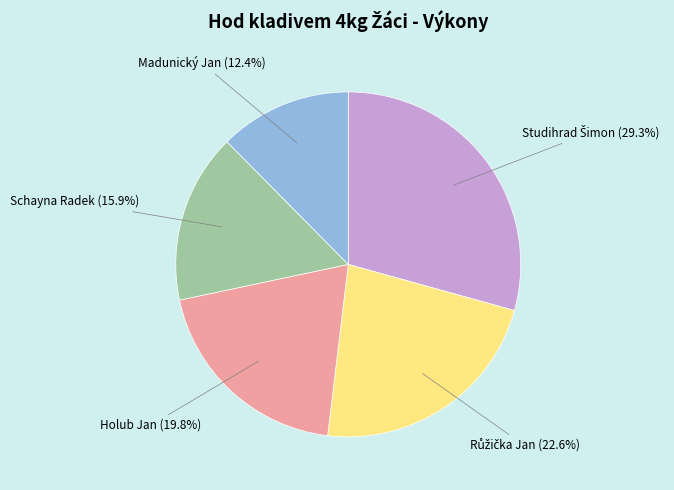

What percentage do Holub Jan (19.8%) and Schayna Radek (15.9%) together represent?

35.7%